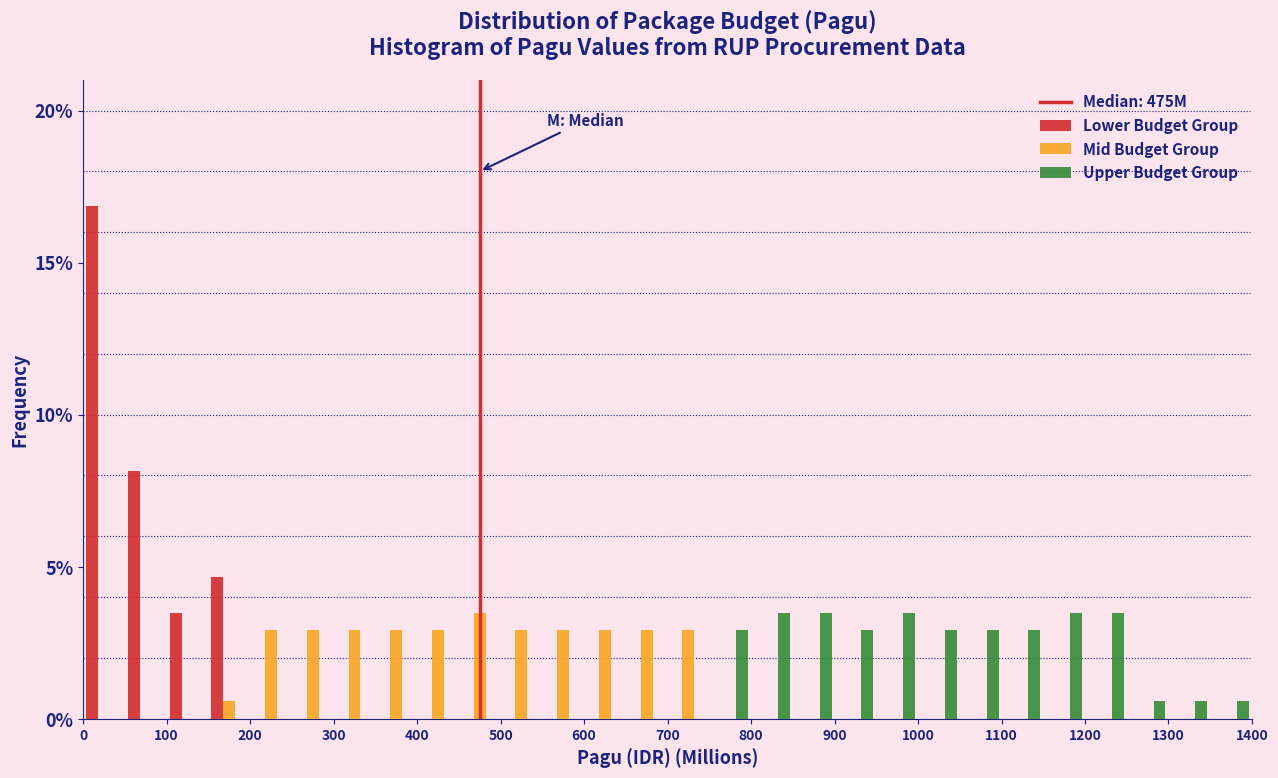

What is the height of the Upper Budget Group bar covering 900 to 950 on the x-axis? The values are not printed on the chart, so give them approximately, as read against the axis.

3.0